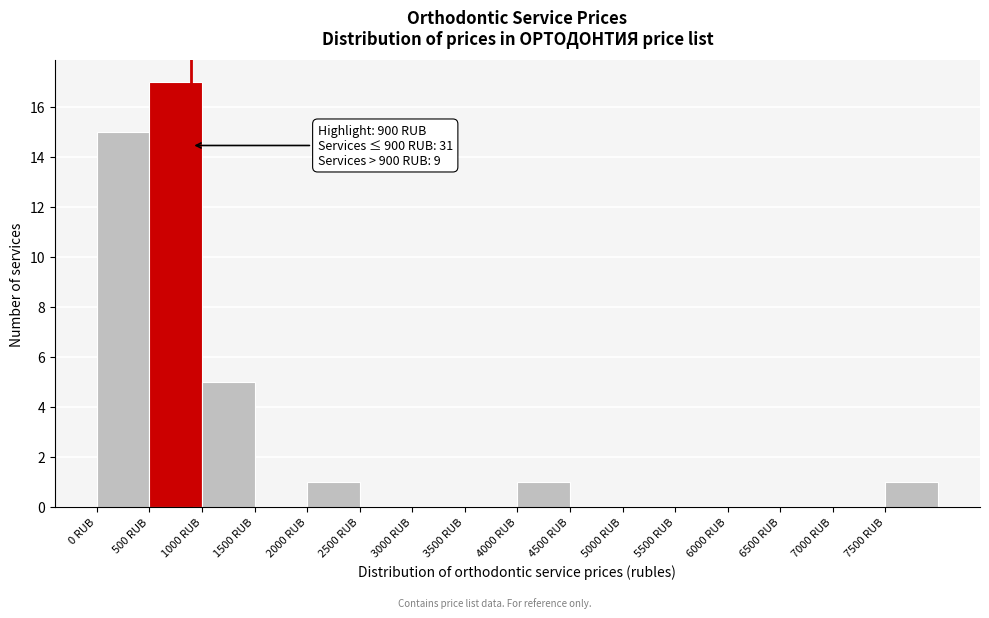

Which range on the x-axis has the tallest bar?

500 to 1000